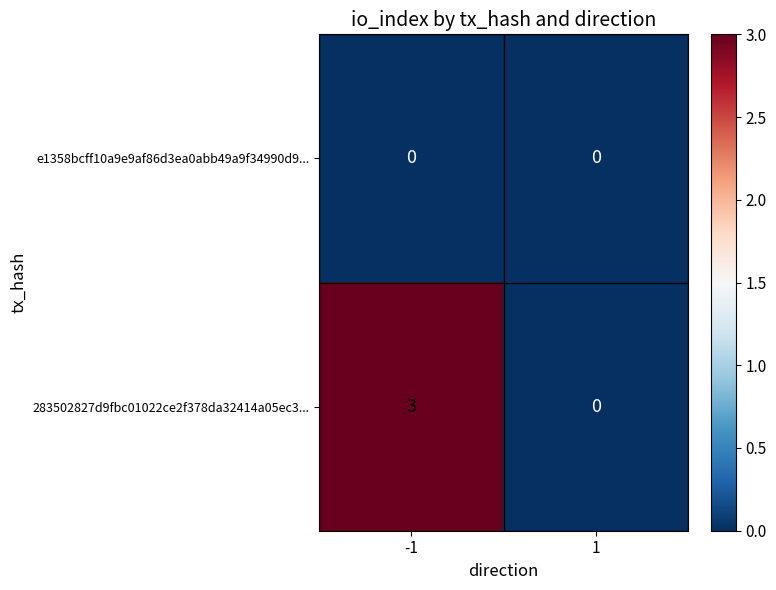

How many series are shown in this chart?

2